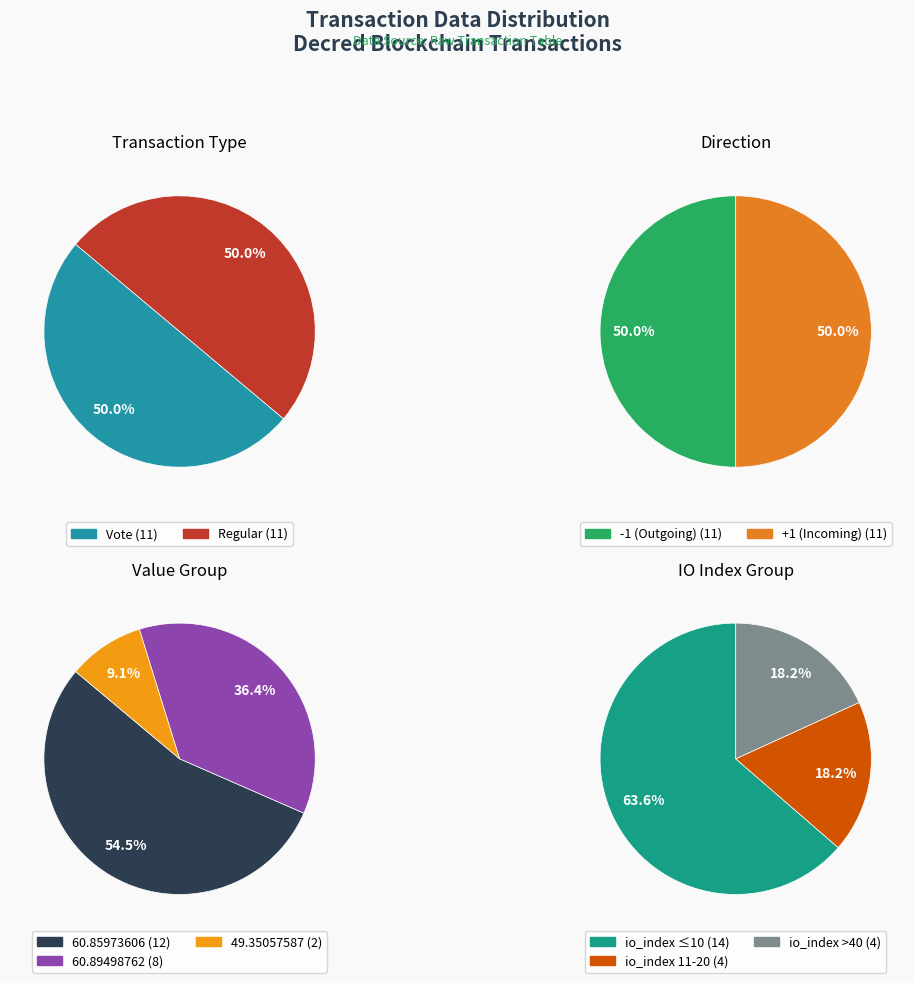

How much of the chart is everything except Regular?

50.0%